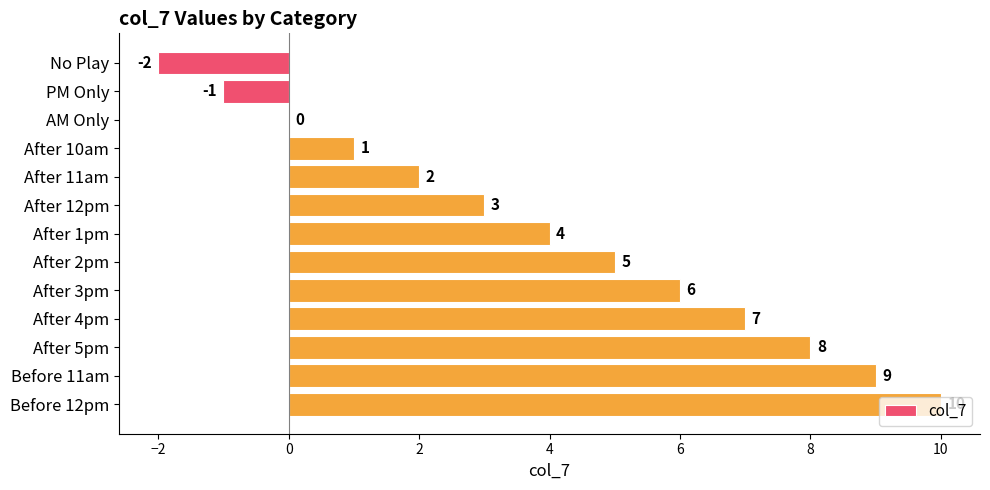

What is the average value?

4